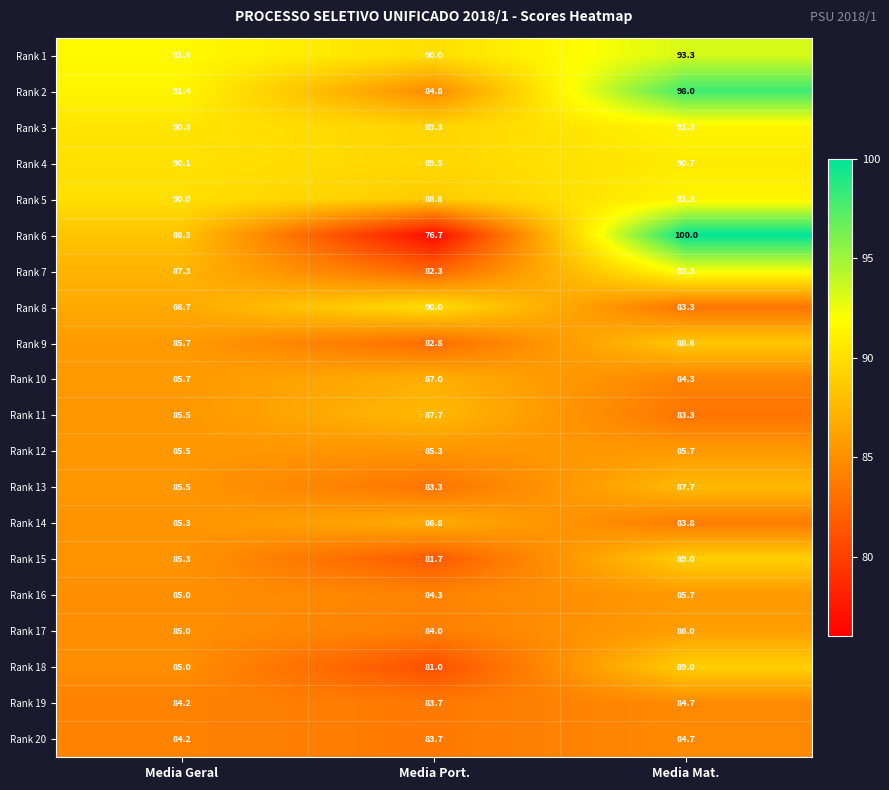

What is the difference between the highest and lowest values at Media Port.?

13.3